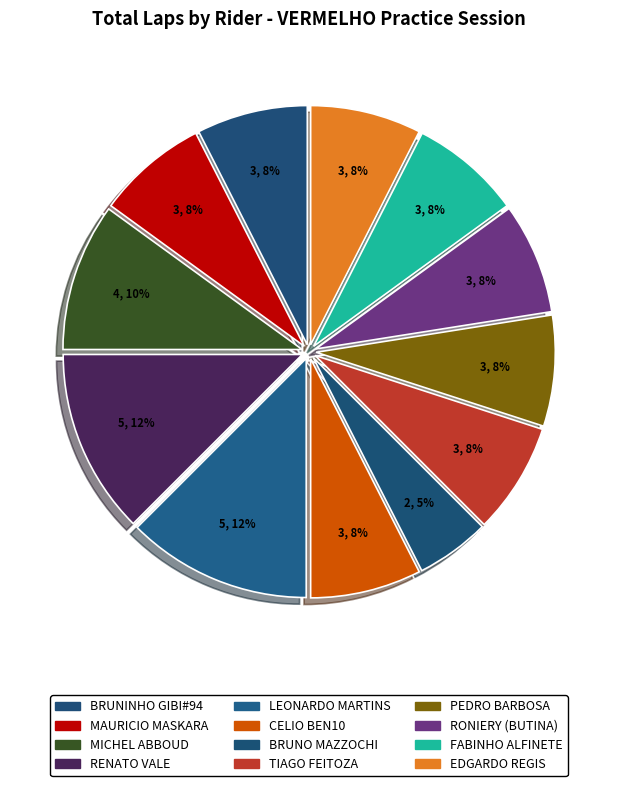

How much of the chart is everything except BRUNO MAZZOCHI?

95.0%